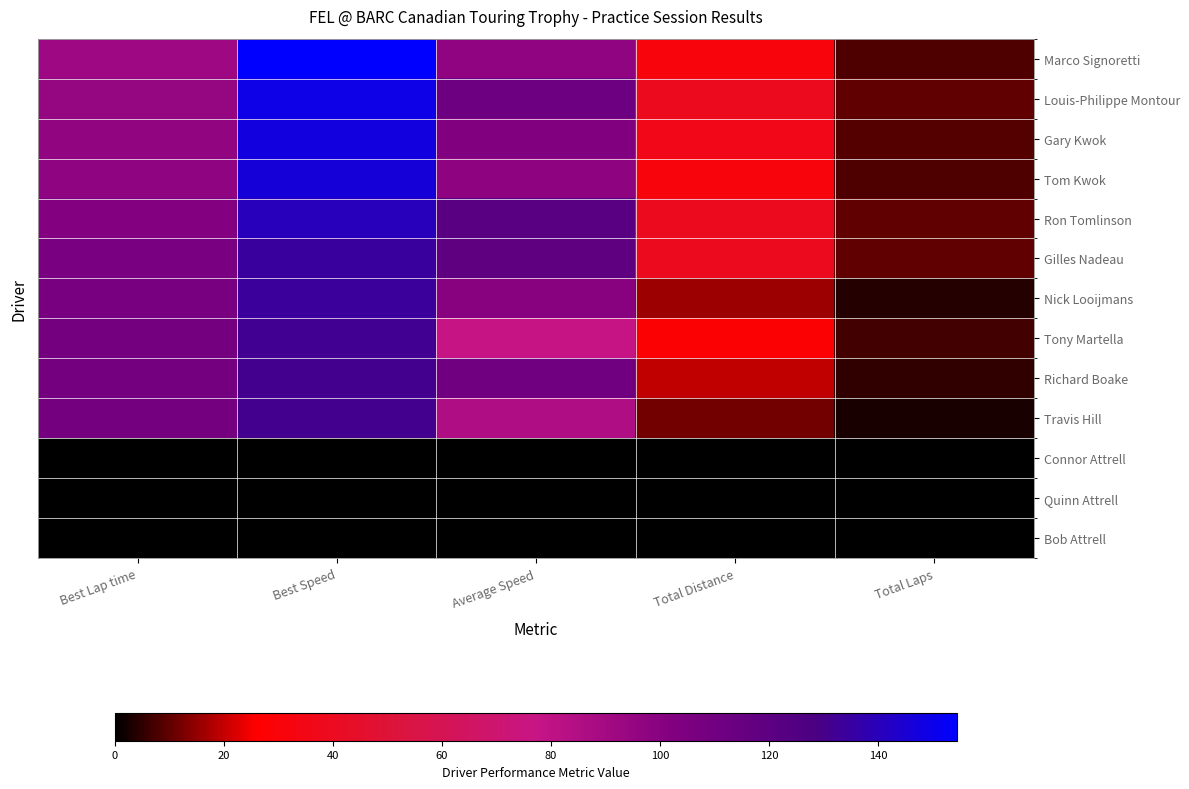

At which category is the sum across all series the highest?

Best Speed